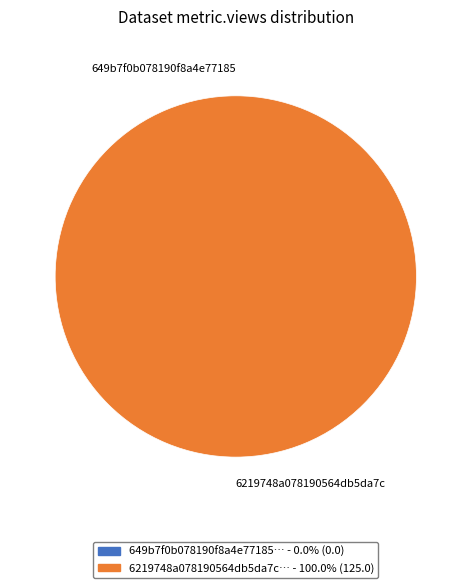

True or false: 649b7f0b078190f8a4e77185 accounts for 1% of the total.

False